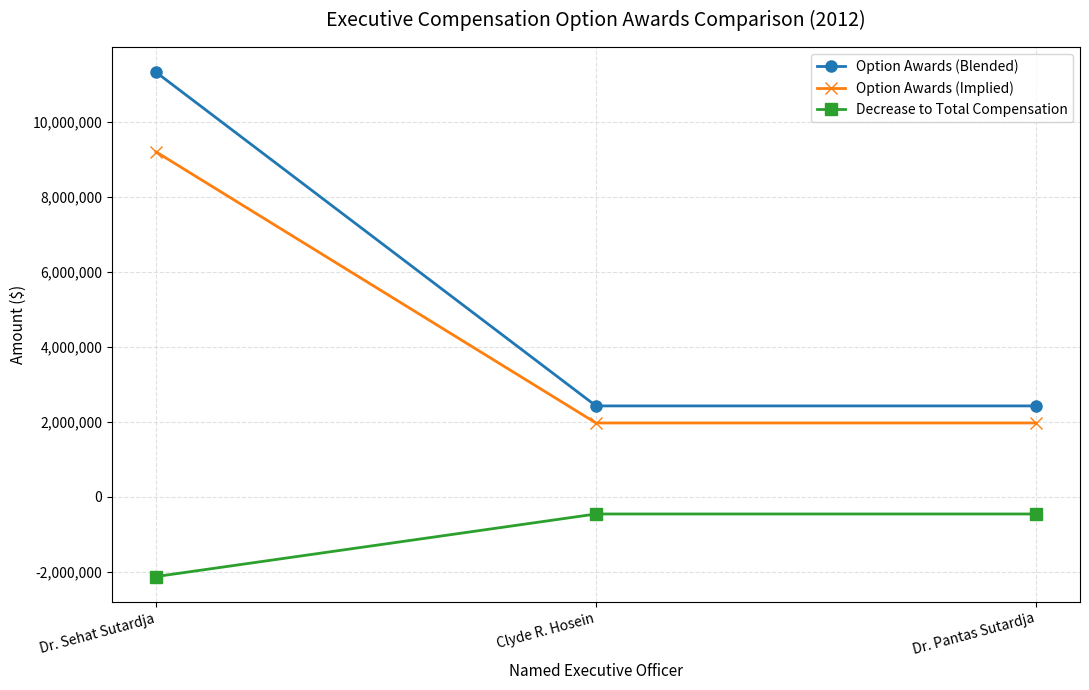

Which series has the widest spread of values?

Option Awards (Blended)